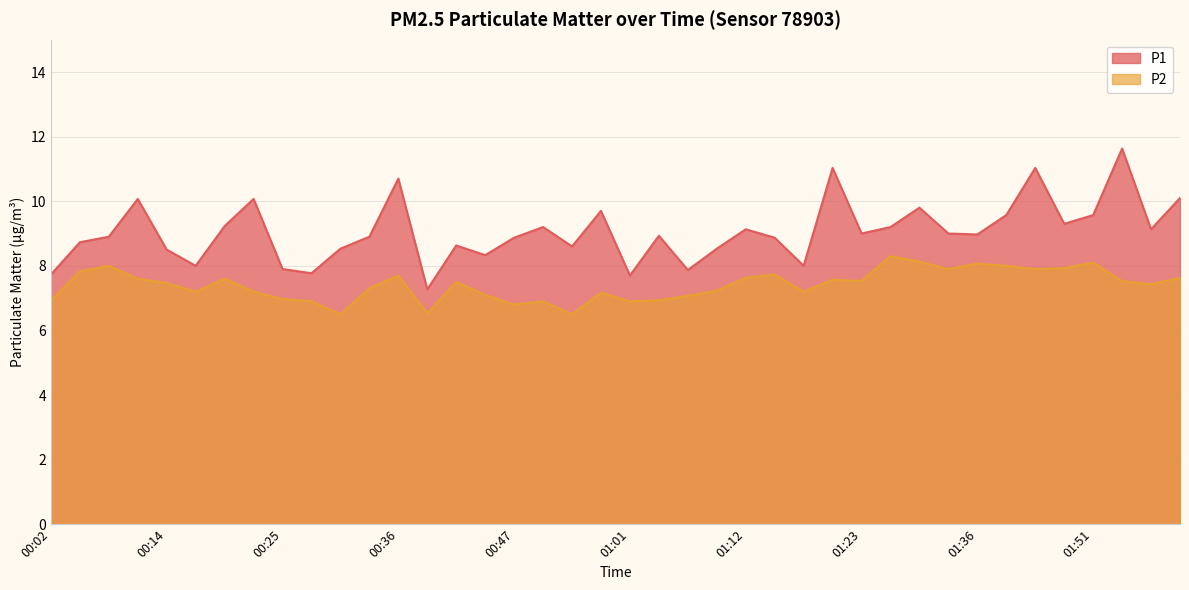

Is it true that P1 equals 9.6 at 01:51?

True